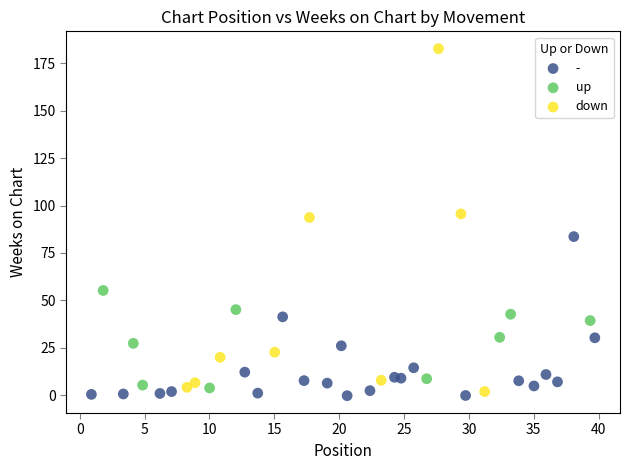

Which series has the widest spread of Y values?

down